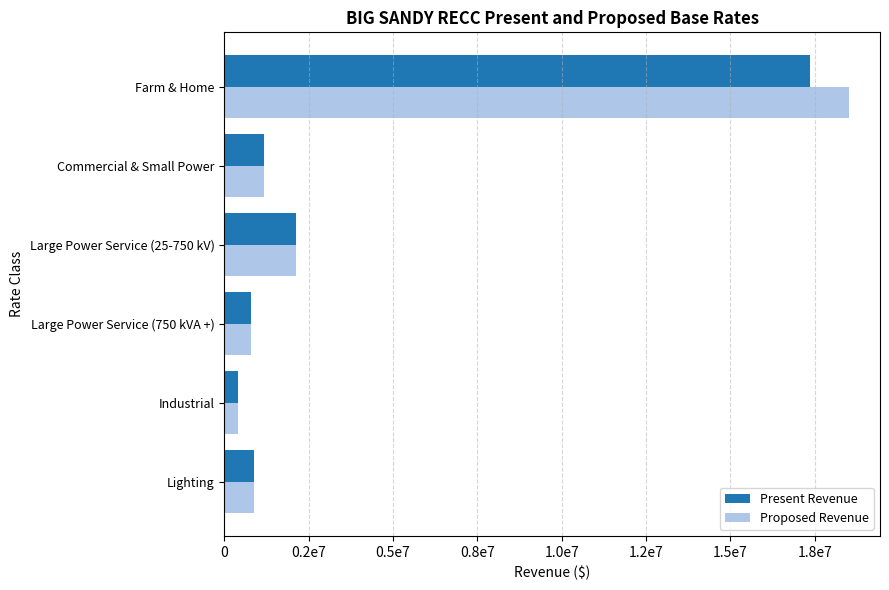

What are all the series names shown in the legend?

Present Revenue, Proposed Revenue